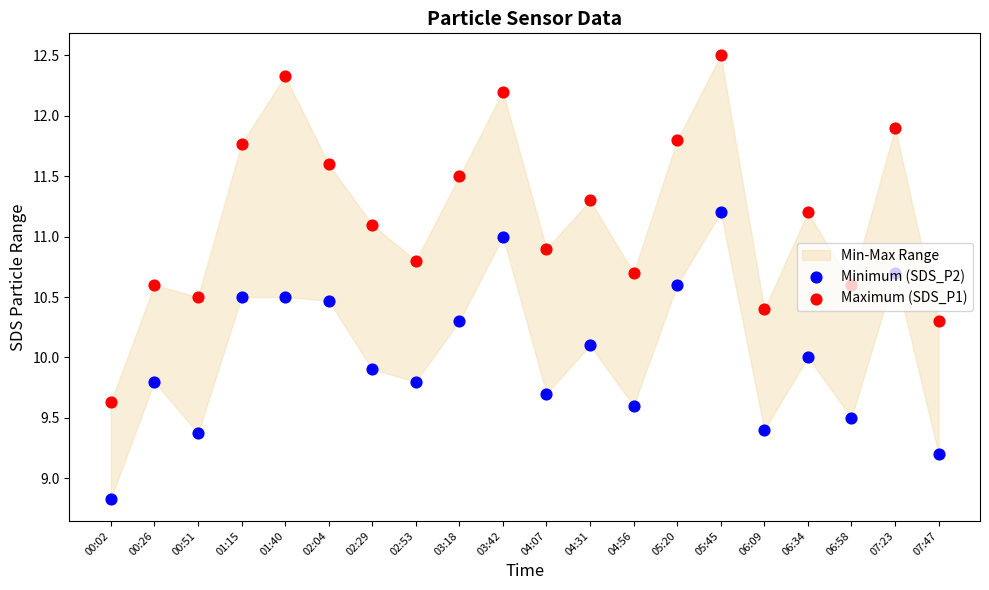

What is the total value across all series at 03:42?

23.2